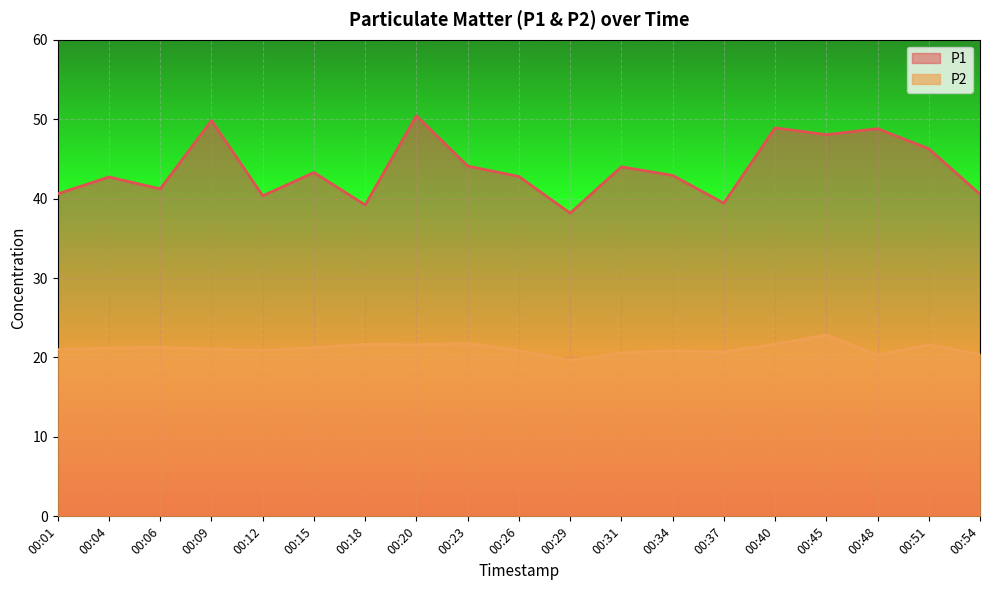

Reading left to right, extract all data points from this chart.

P1: 40.6	42.7	41.2	49.8	40.4	43.3	39.2	50.4	44.1	42.8	38.2	44.0	42.9	39.4	48.9	48.0	48.8	46.3	40.5
P2: 21.0	21.2	21.2	21.1	20.9	21.2	21.6	21.6	21.8	20.9	19.6	20.6	20.9	20.7	21.7	22.8	20.3	21.6	20.4